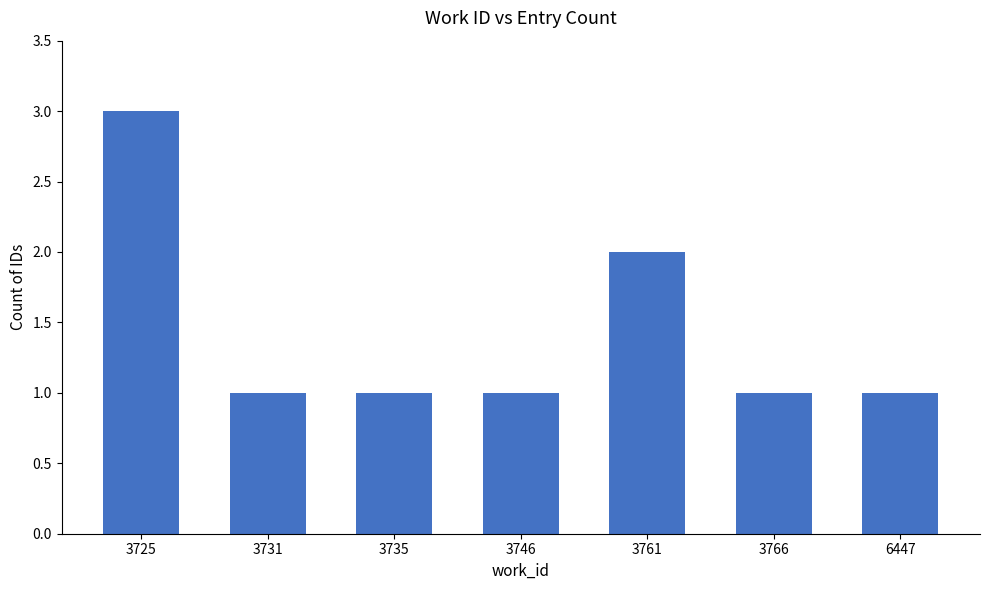

What is the sum of all values?

10